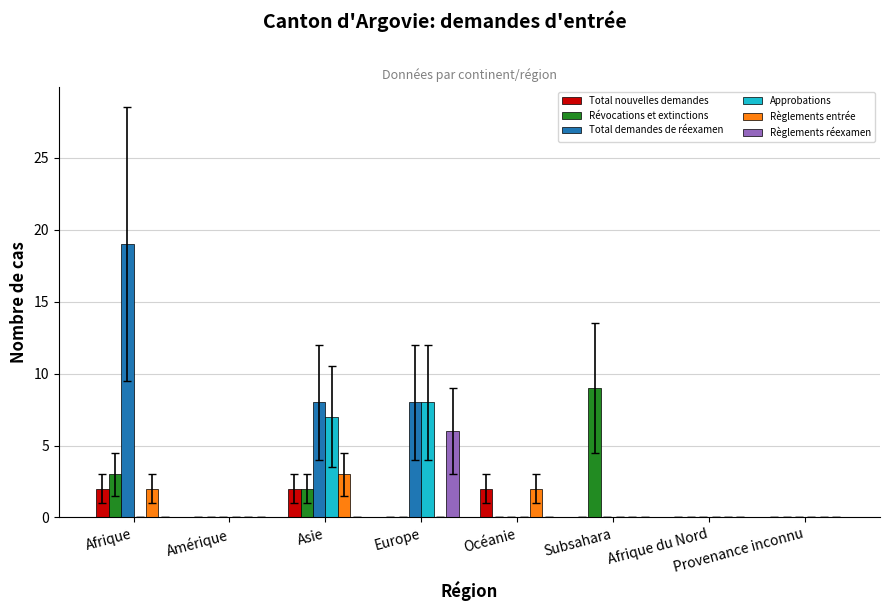

Does the chart contain stacked bars?

No